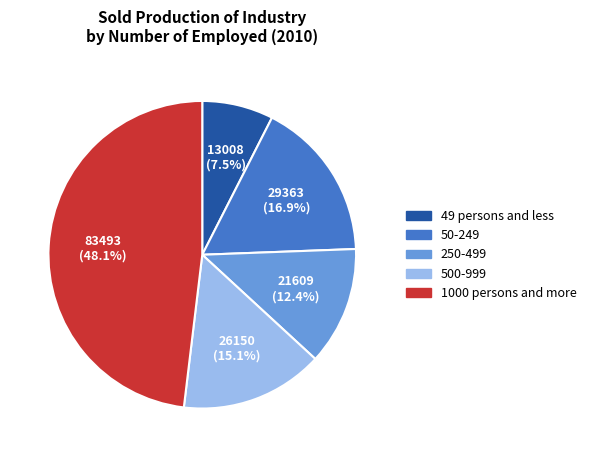

How many segments does this pie chart have?

5